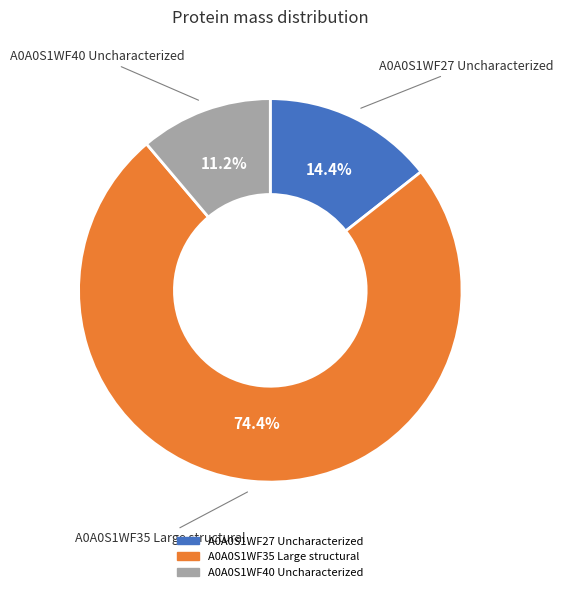

Rank the categories by value from highest to lowest.

A0A0S1WF35 Large structural, A0A0S1WF27 Uncharacterized, A0A0S1WF40 Uncharacterized